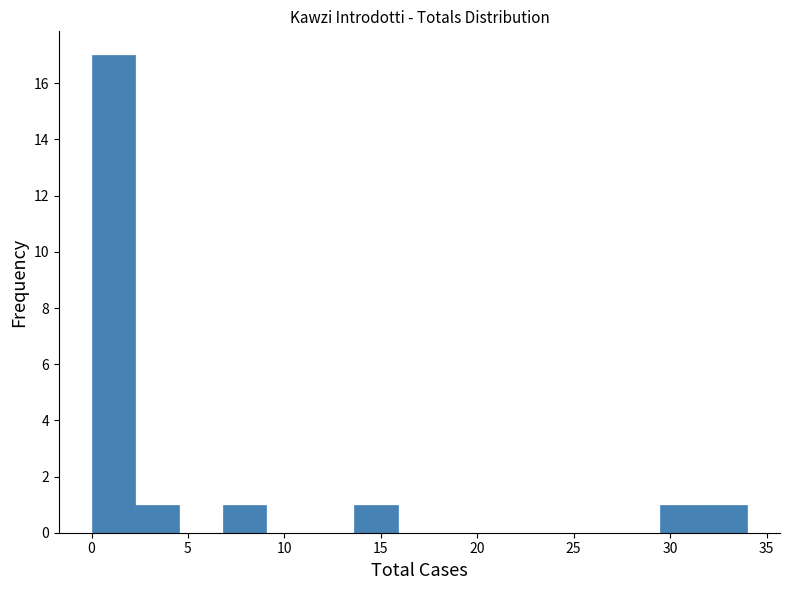

Reading left to right, list every bar in this chart as the range it spans on the x-axis followed by its height. Neither the bar edges nor the heights are printed on the chart, so give them approximately, as read against the axes.

0.0 to 2.5: 17
2.5 to 4.5: 1
4.5 to 7.0: 0
7.0 to 9.0: 1
9.0 to 11.5: 0
11.5 to 13.5: 0
13.5 to 16.0: 1
16.0 to 18.0: 0
18.0 to 20.5: 0
20.5 to 22.5: 0
22.5 to 25.0: 0
25.0 to 27.0: 0
27.0 to 29.5: 0
29.5 to 31.5: 1
31.5 to 34.0: 1